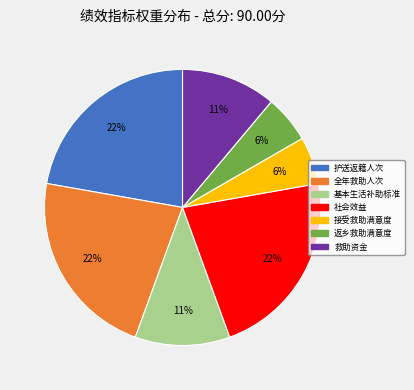

To the nearest percent, what is the average slice percentage?

14%